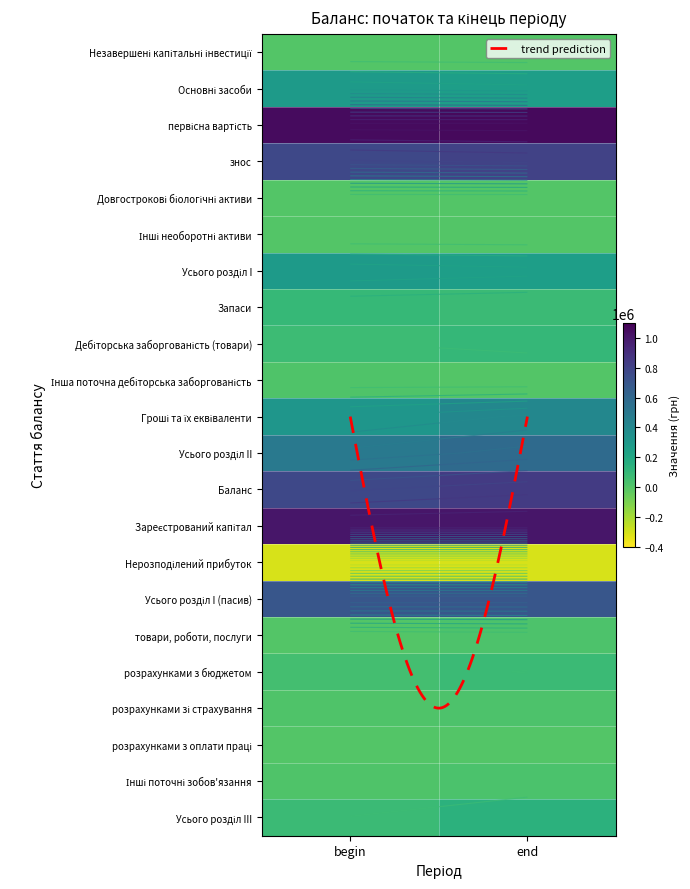

What is the average value of the Дебіторська заборгованість (товари) series?

85000.0